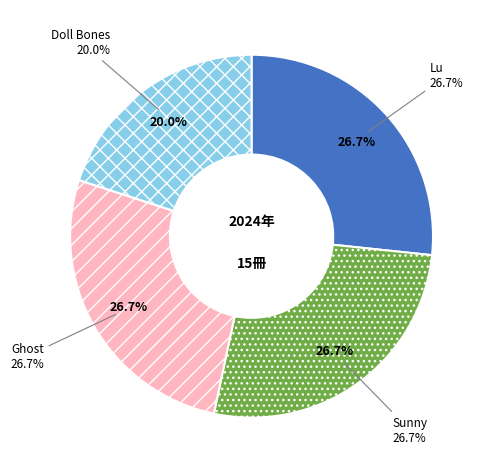

What portion of the pie excludes Sunny?

73.3%